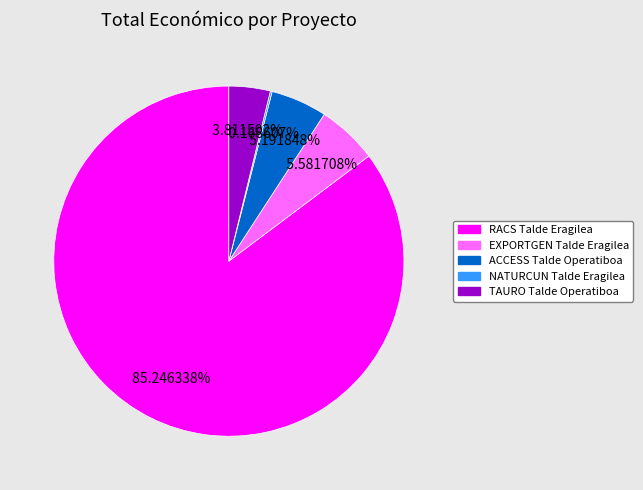

Which category has the biggest portion of the pie?

RACS Talde Eragilea